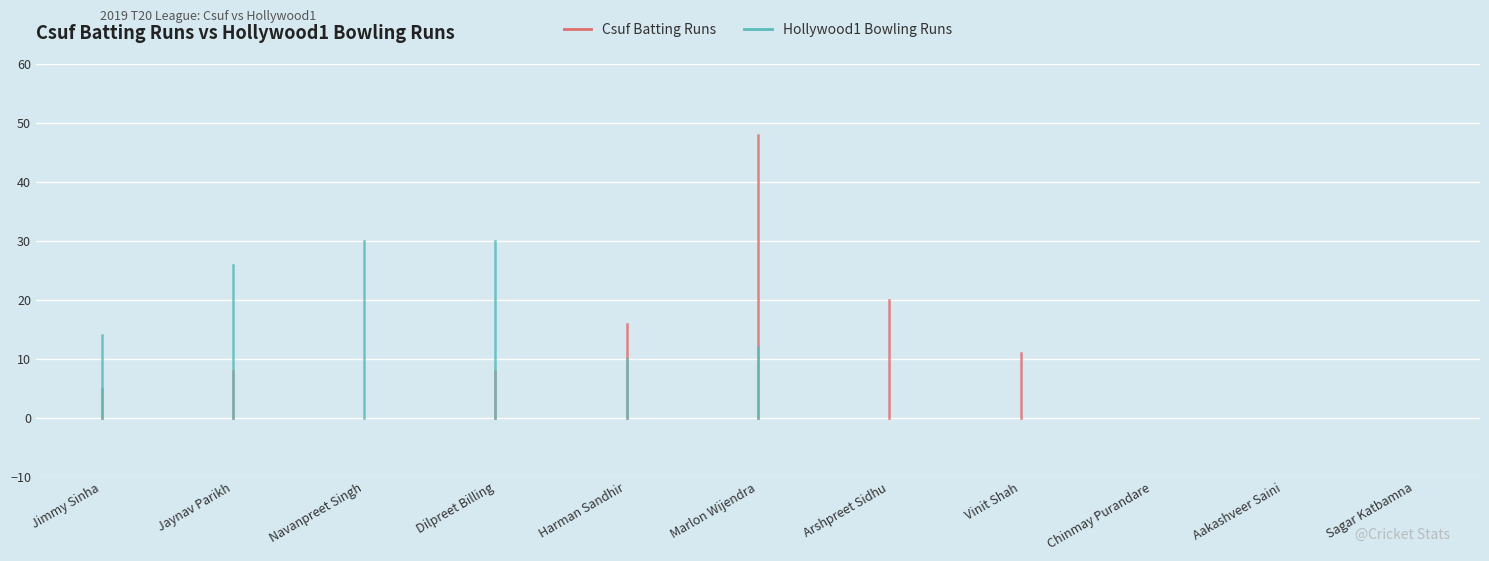

Which has a higher value, Aakashveer Saini or Navanpreet Singh?

Aakashveer Saini